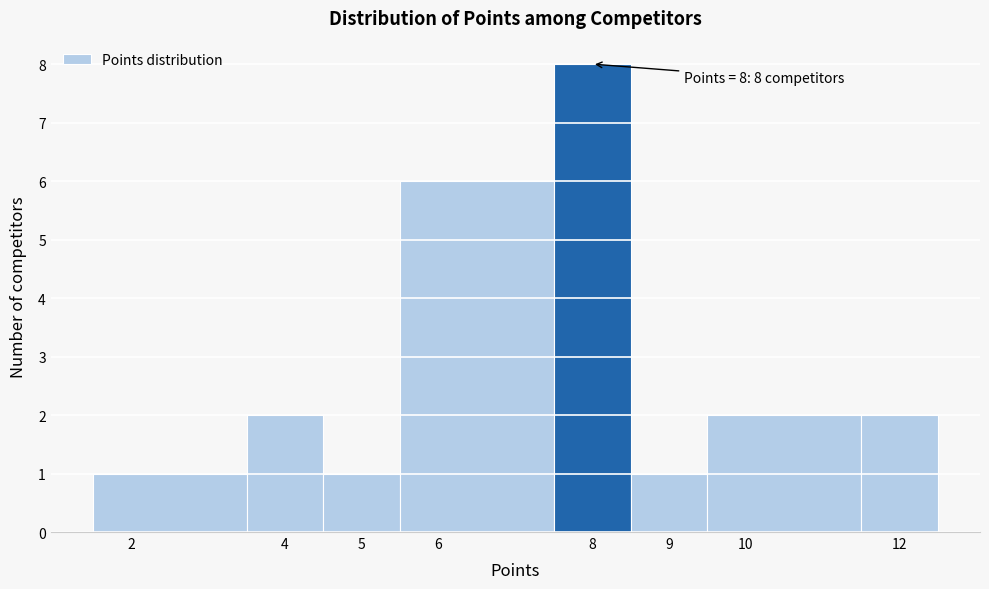

Which range on the x-axis has the tallest bar?

7.5 to 8.5